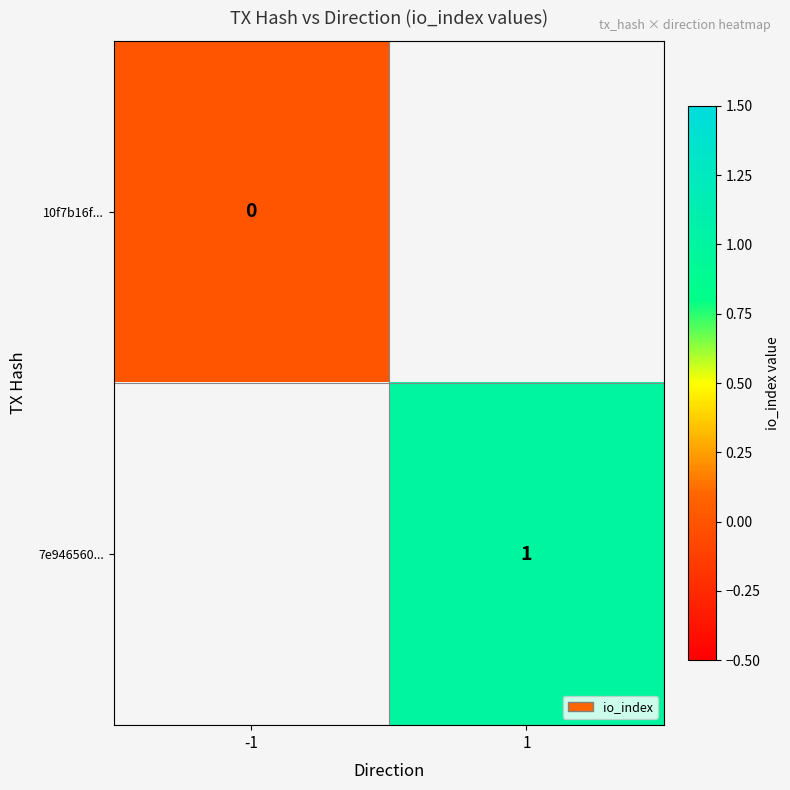

True or false: 7e946560... has a value of 1 at 1.

True